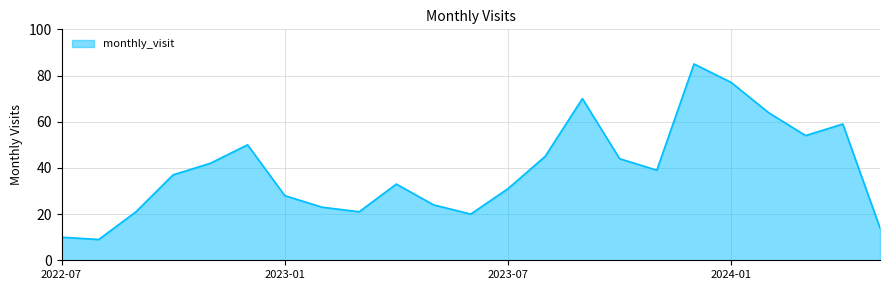

Reading left to right, transcribe all the data shown in this chart.

10	9	21	37	42	50	28	23	21	33	24	20	31	45	70	44	39	85	77	64	54	59	14